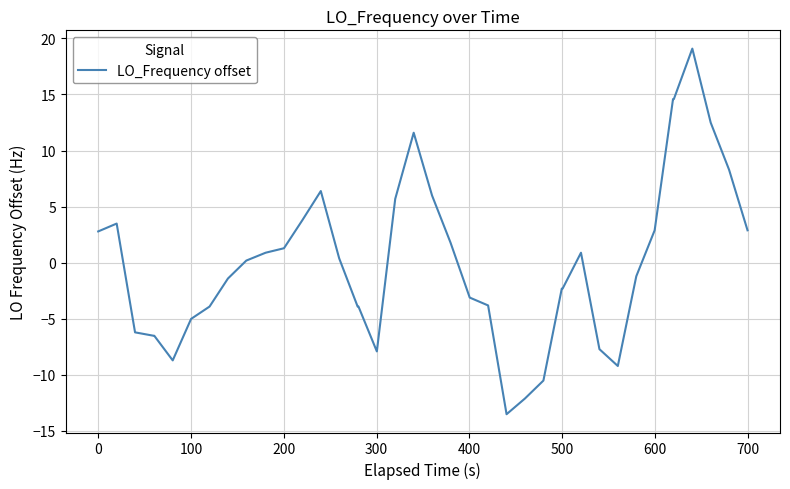

What is the difference between the maximum and minimum values?

32.6